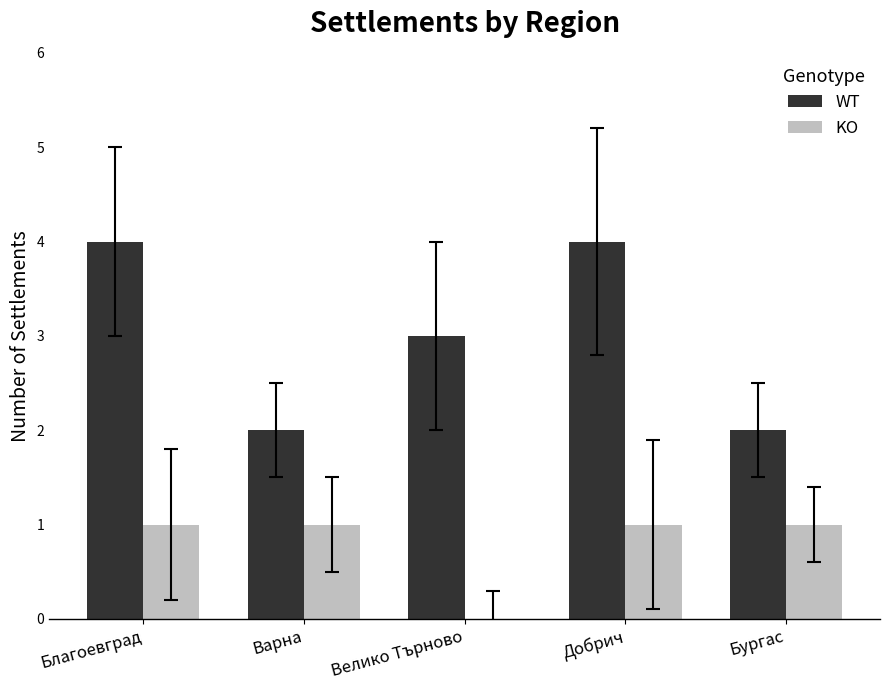

What is the sum of the WT values at Благоевград and Варна?

6